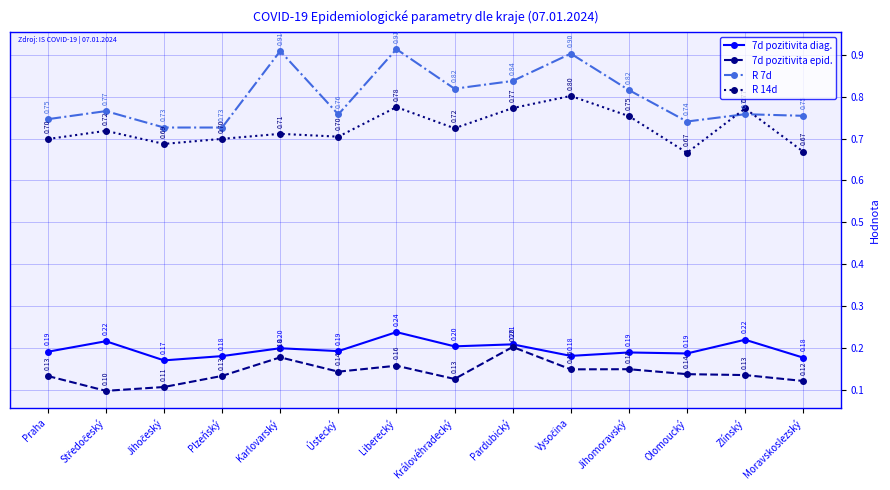

What is the difference between the maximum and minimum values in the 7d pozitivita epid. series?

0.1